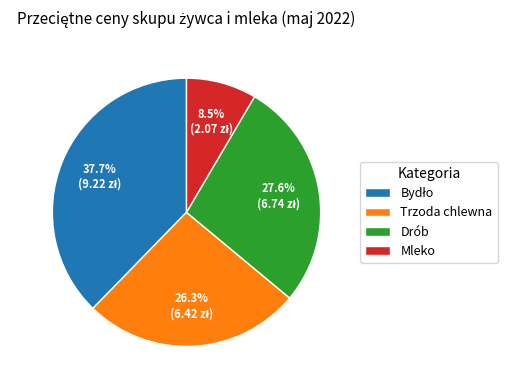

What portion of the pie excludes Mleko?

91.5%